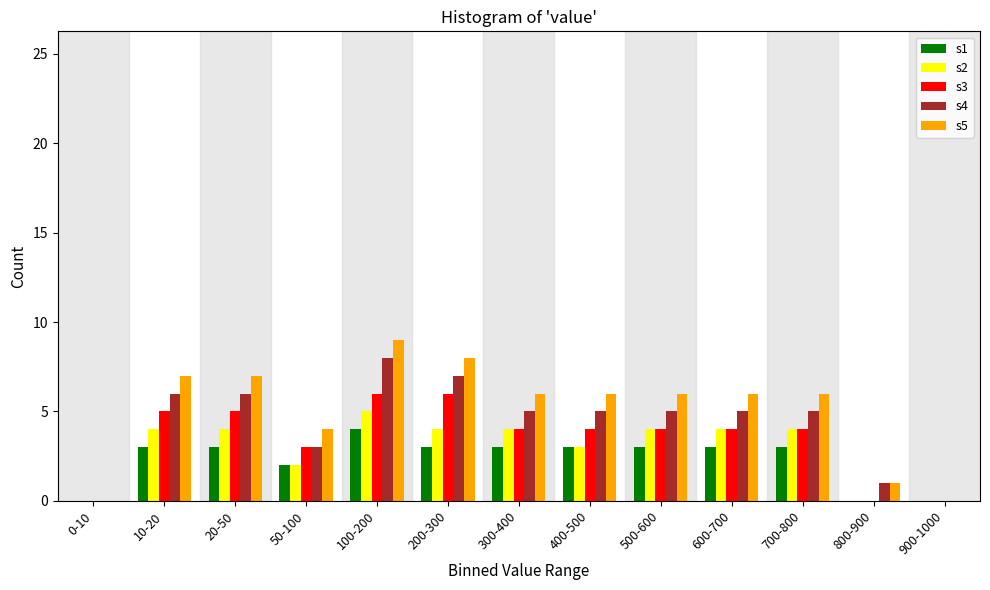

The value of s5 at 100-200 is 5. True or false?

False